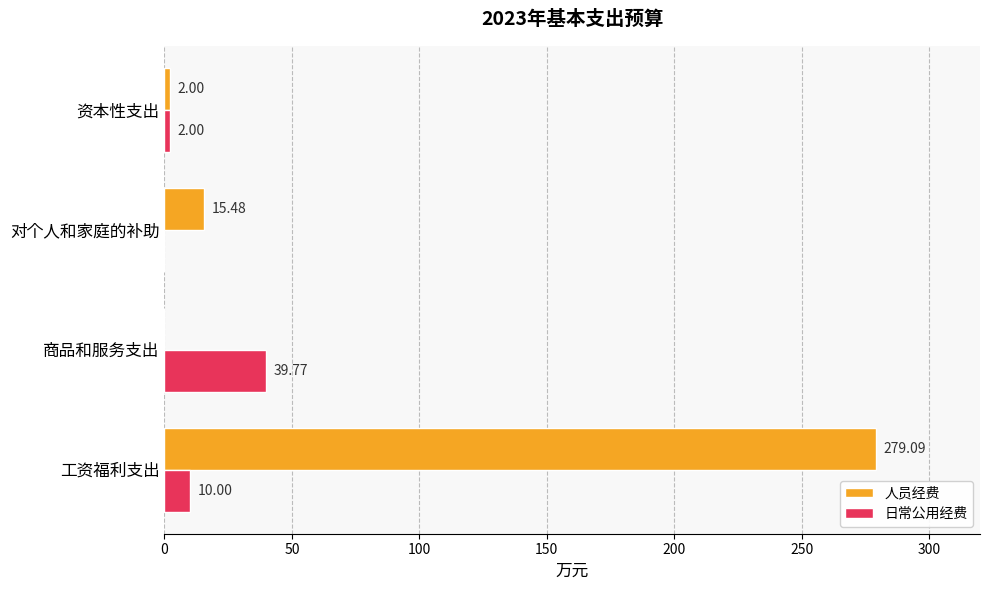

How many categories are shown in the chart?

4